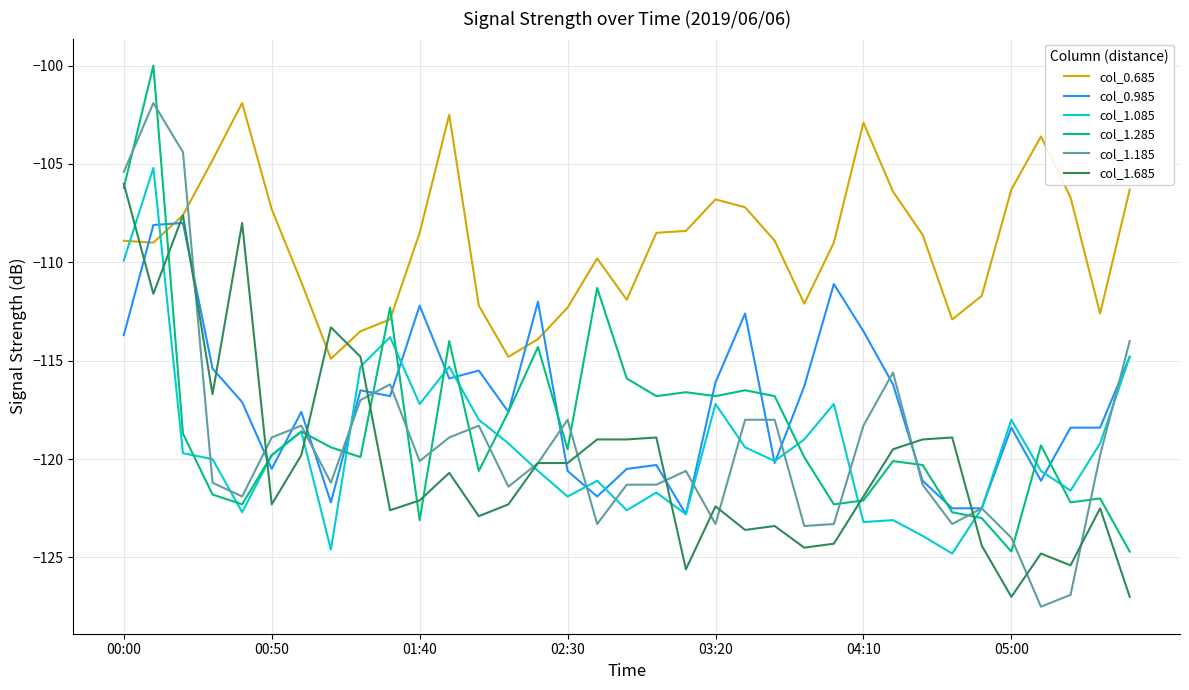

What is the difference between the maximum and minimum values in the col_1.685 series?

21.0